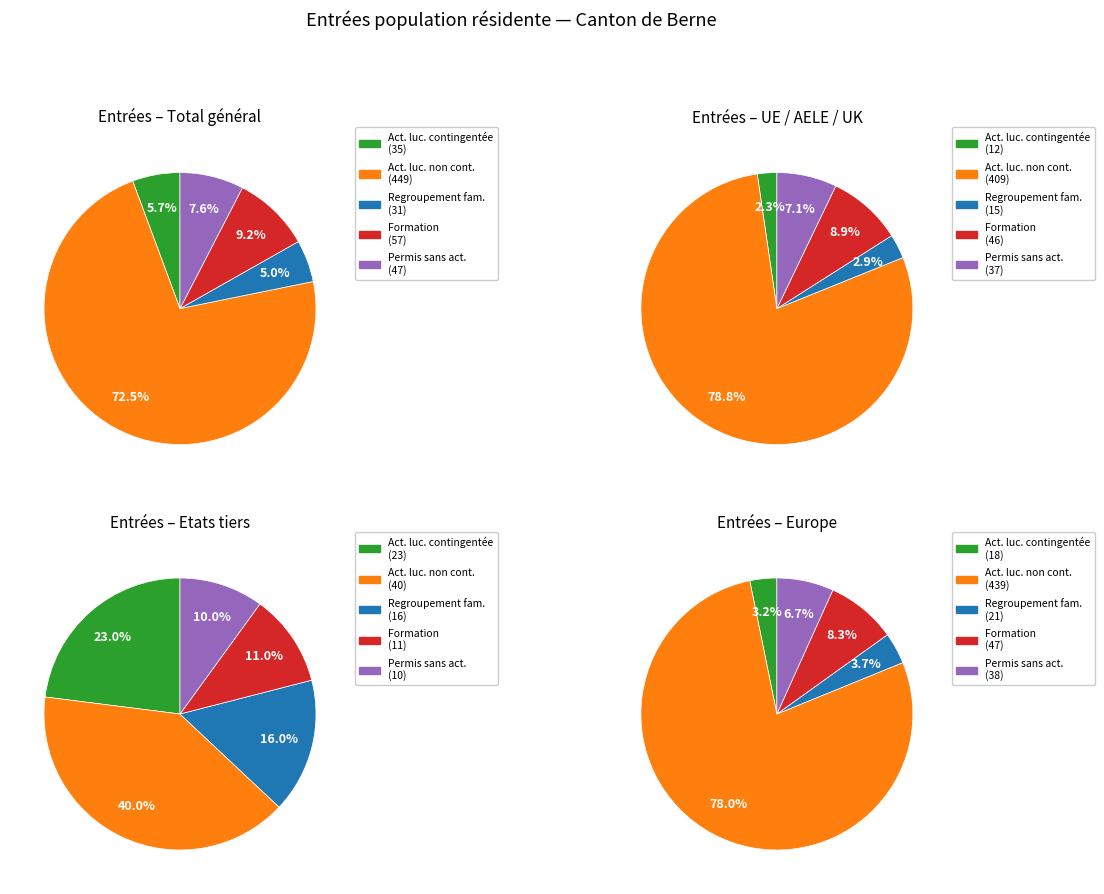

How many slices are in this pie chart?

5